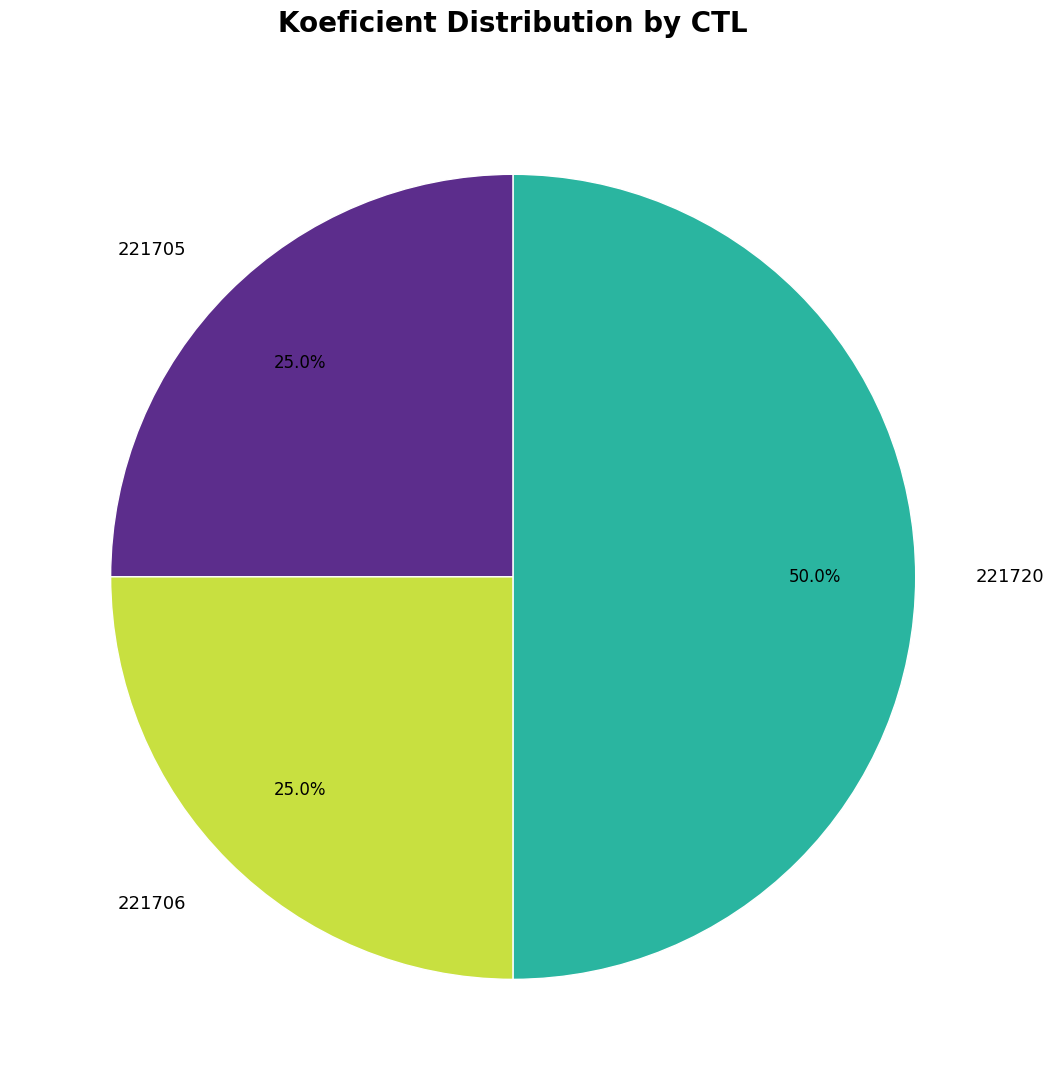

How many slices are in this pie chart?

3